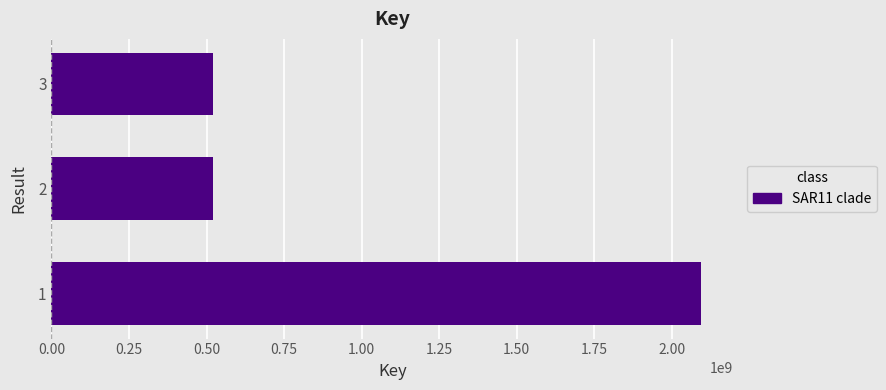

What is the smallest value displayed?

521099453